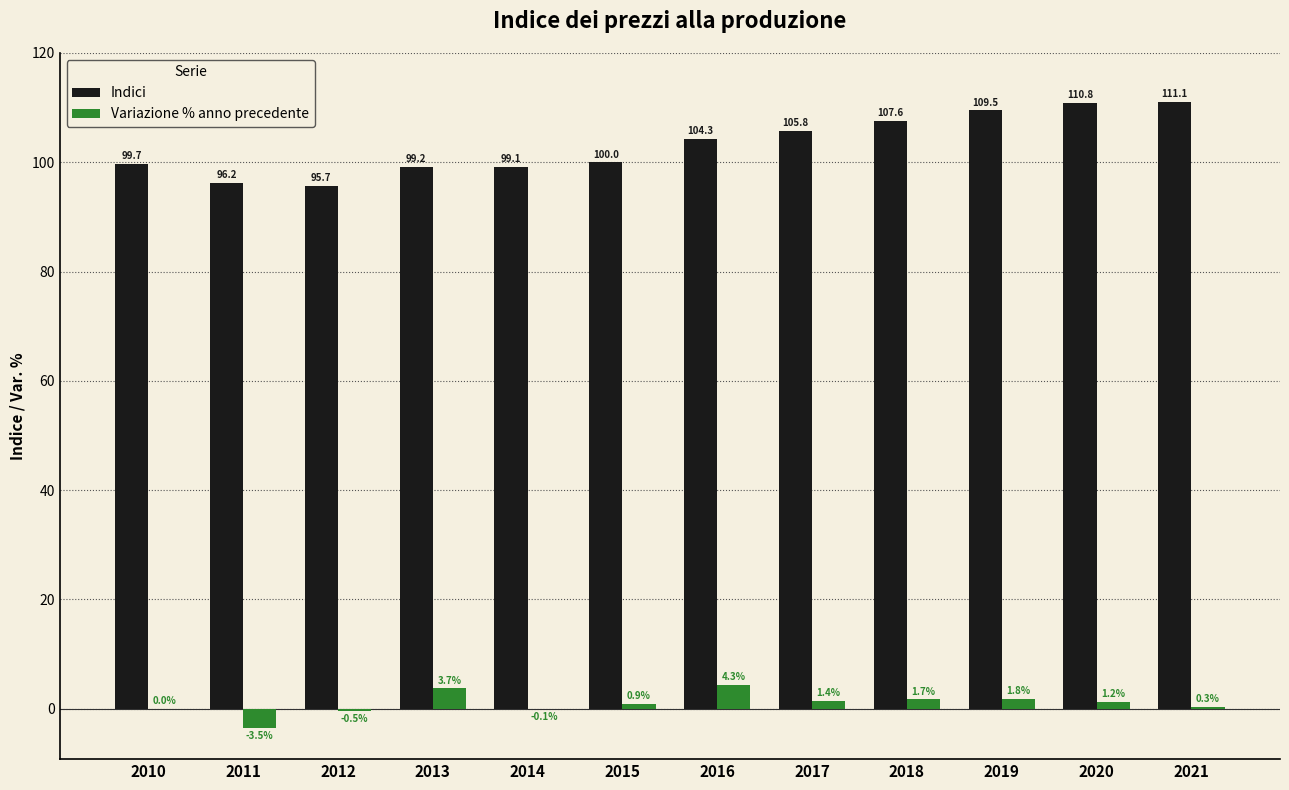

What is the spread (max minus min) of values at 2020?

109.6